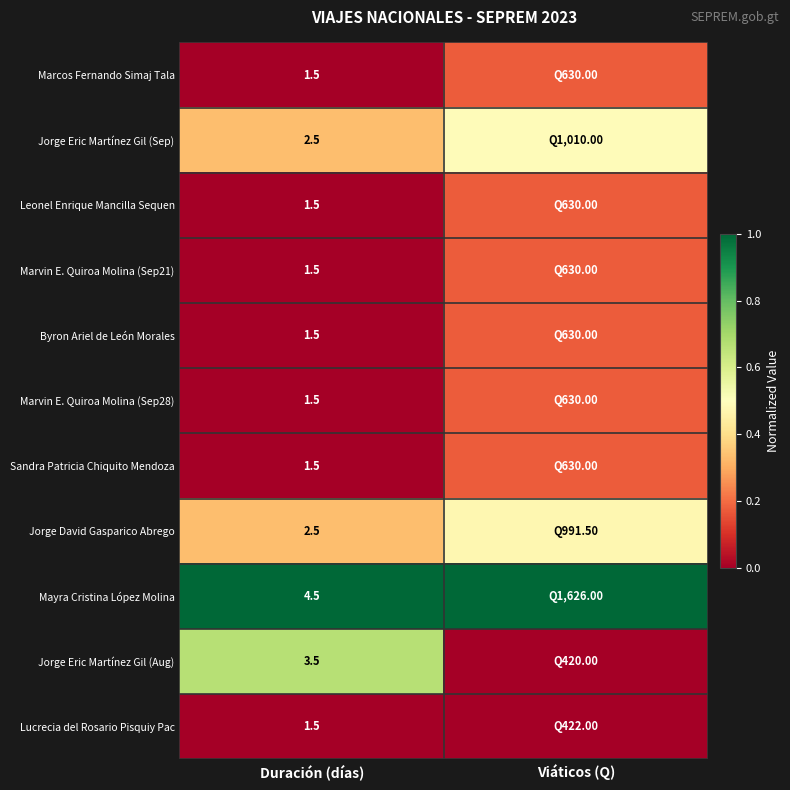

Which label corresponds to the largest value in the chart?

Viáticos (Q)